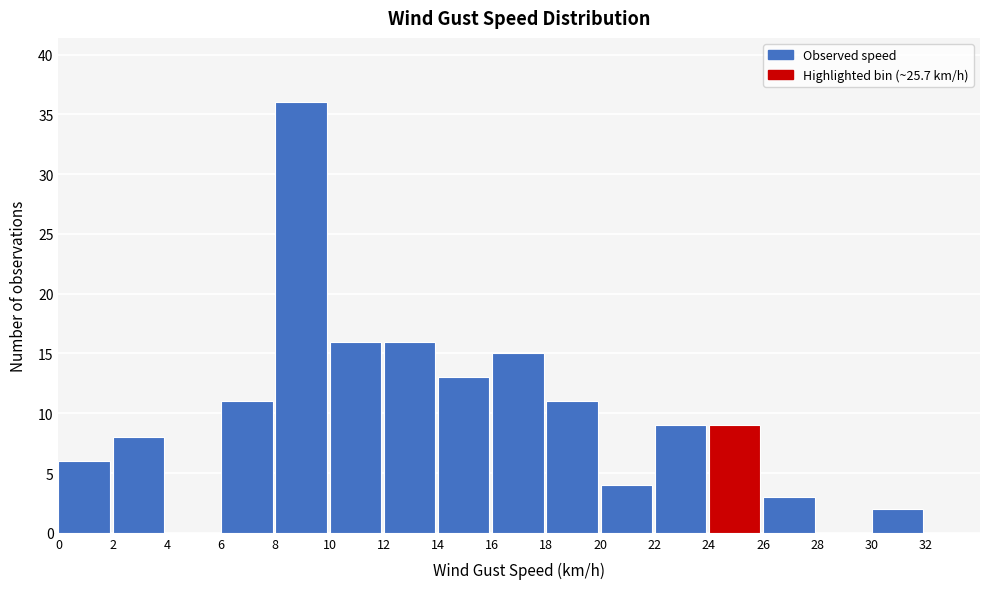

Reading left to right, list every bar in this chart as the range it spans on the x-axis followed by its height. The values are not printed on the chart, so give them approximately, as read against the axis.

0 to 2: 6
2 to 4: 8
4 to 6: 0
6 to 8: 11
8 to 10: 36
10 to 12: 16
12 to 14: 16
14 to 16: 13
16 to 18: 15
18 to 20: 11
20 to 22: 4
22 to 24: 9
24 to 26: 9
26 to 28: 3
28 to 30: 0
30 to 32: 2
32 to 34: 0